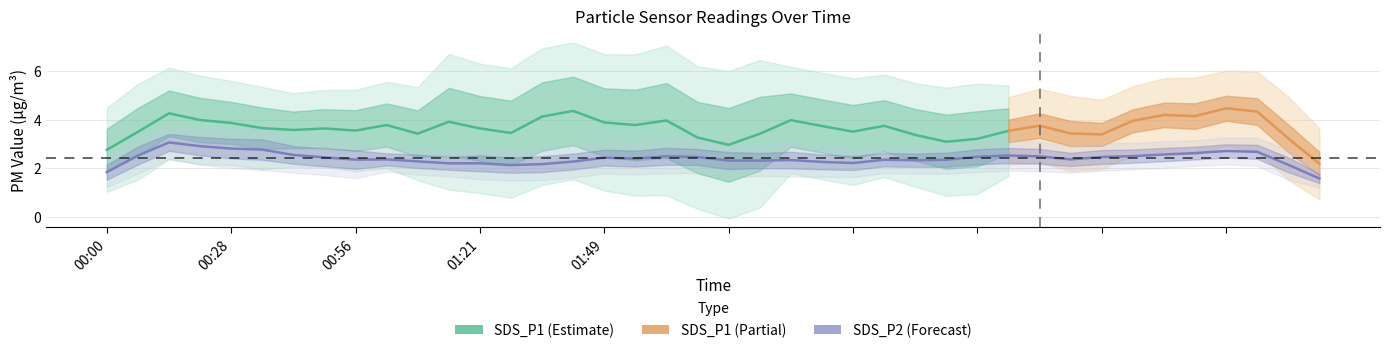

At which category does SDS_P1 reach its first local valley?

00:30